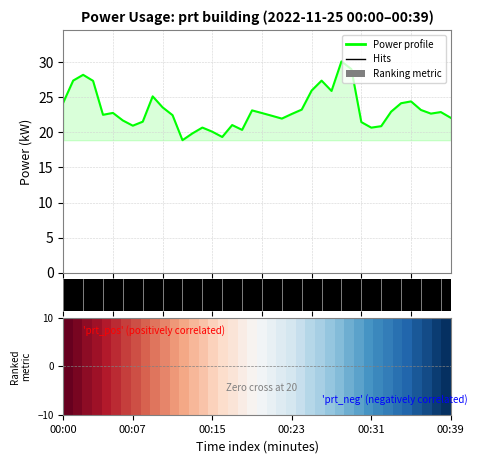

What is the difference between the maximum and minimum values?

11.2